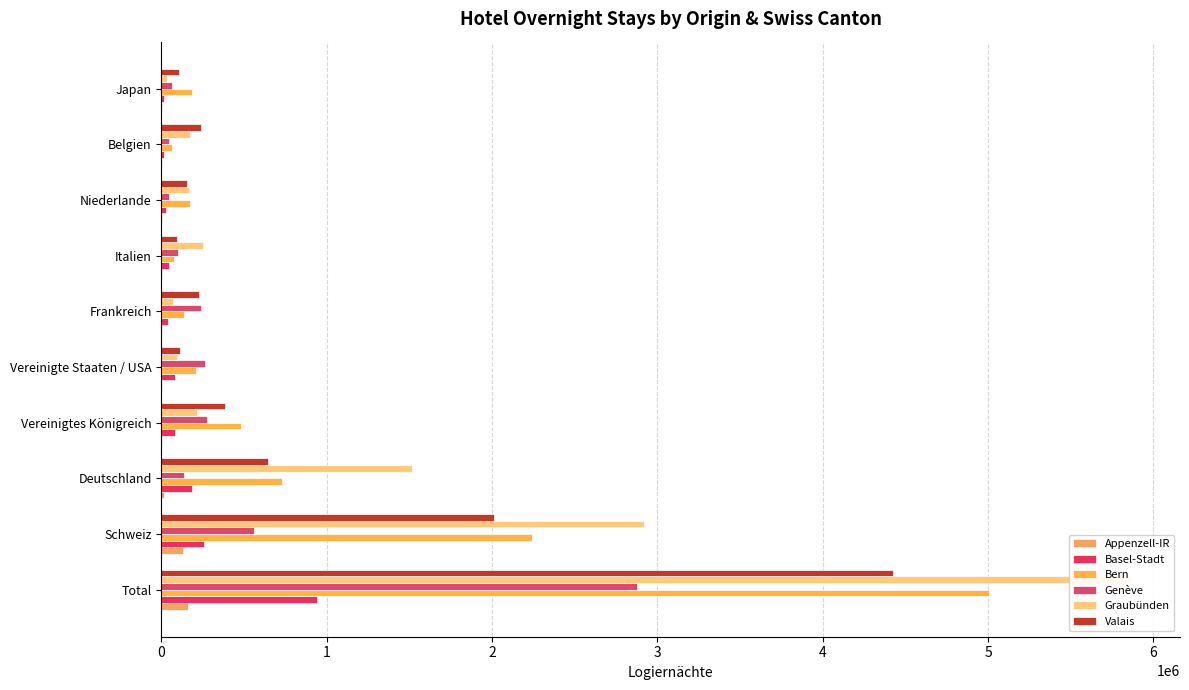

At how many categories does at least one series exceed 1677848?

2